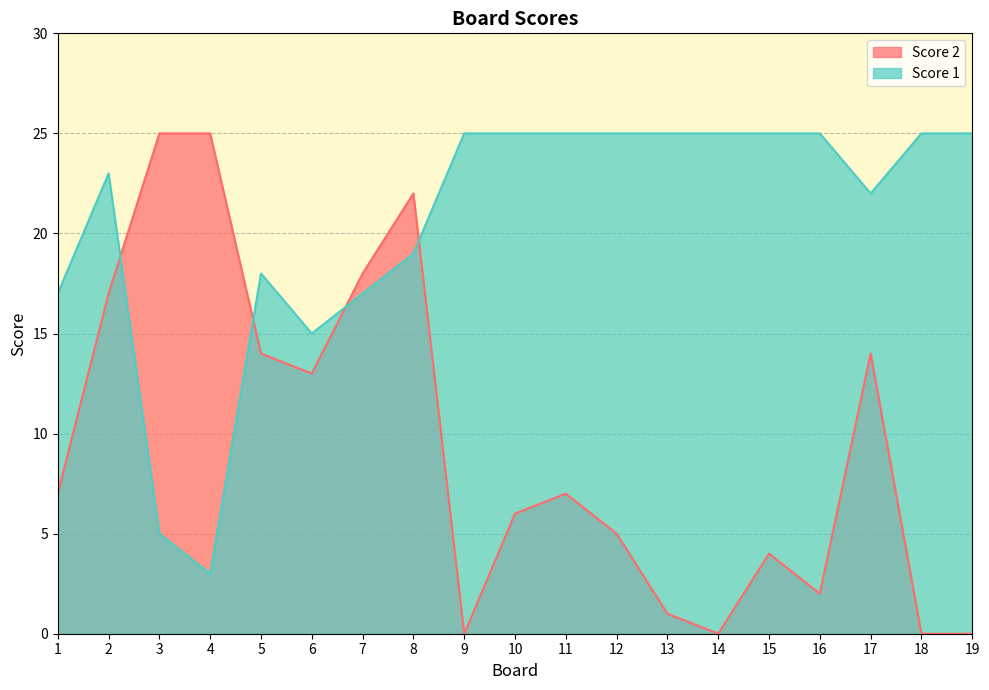

Which has a higher value, 19 or 3?

3